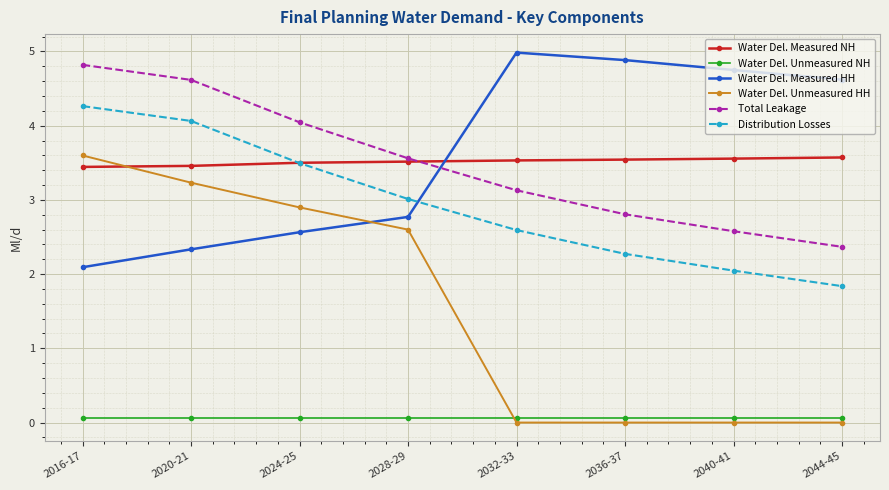

Which series has the widest spread of values?

Water Del. Unmeasured HH